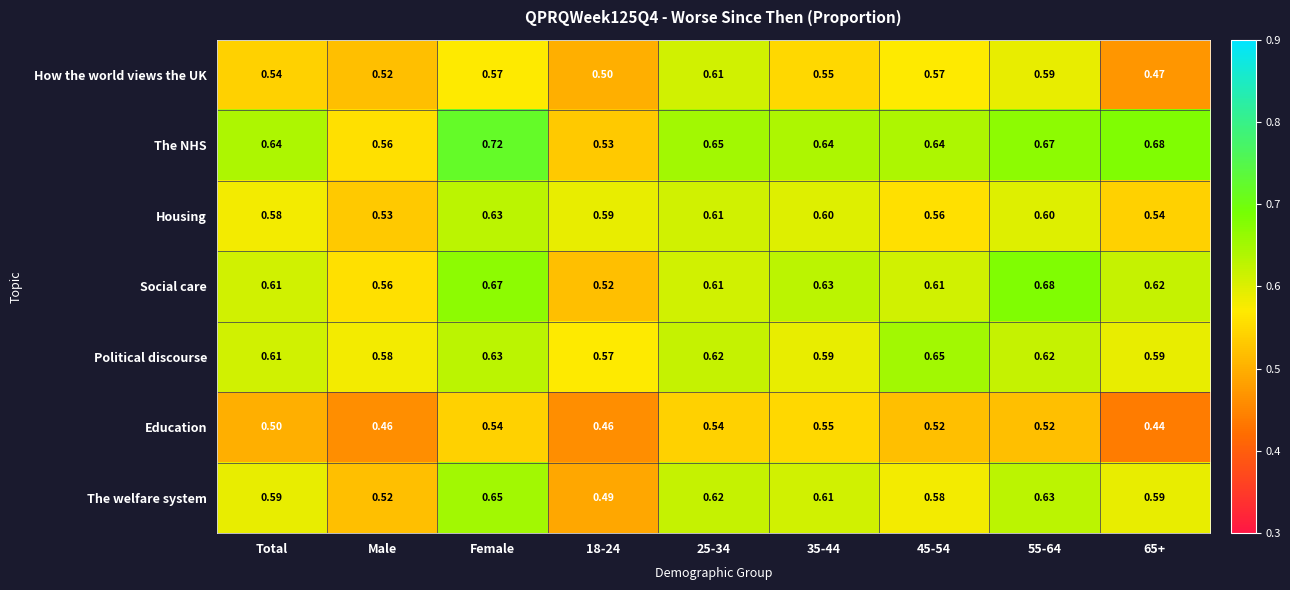

Which series has the largest total across all categories?

The NHS